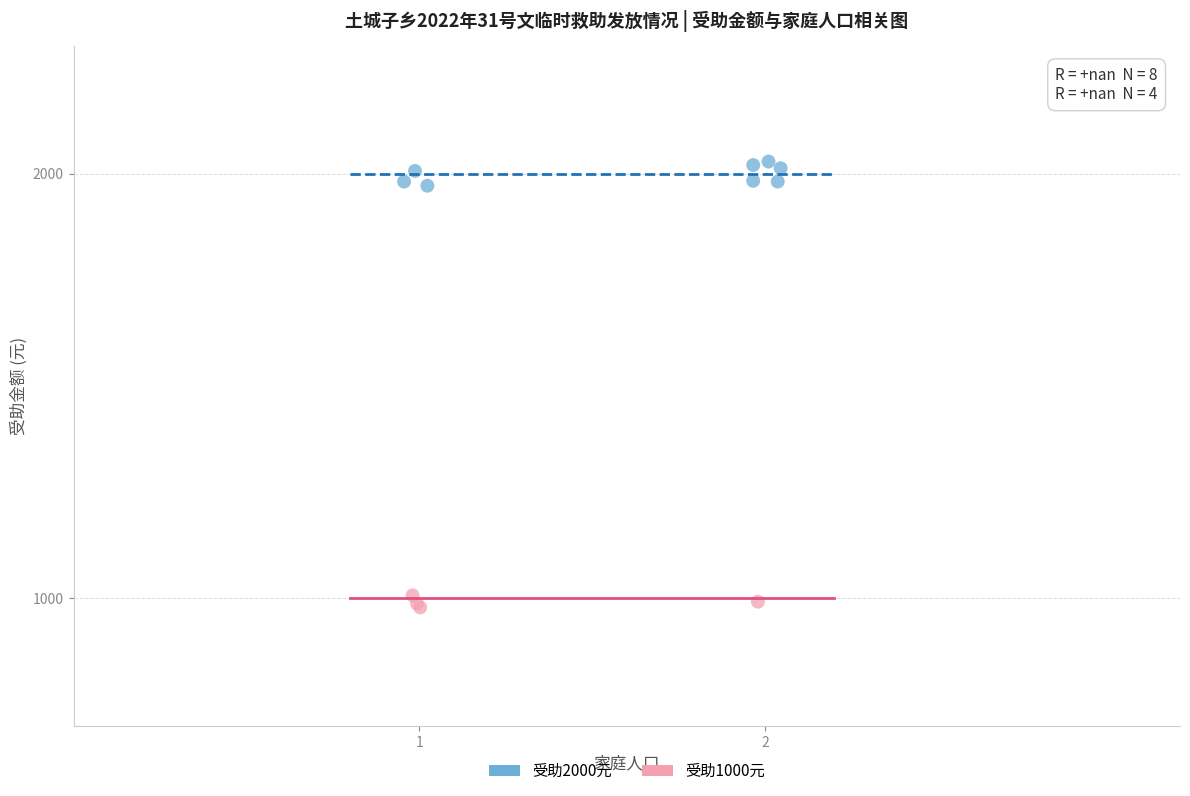

Which series contains the lowest Y value?

受助1000元